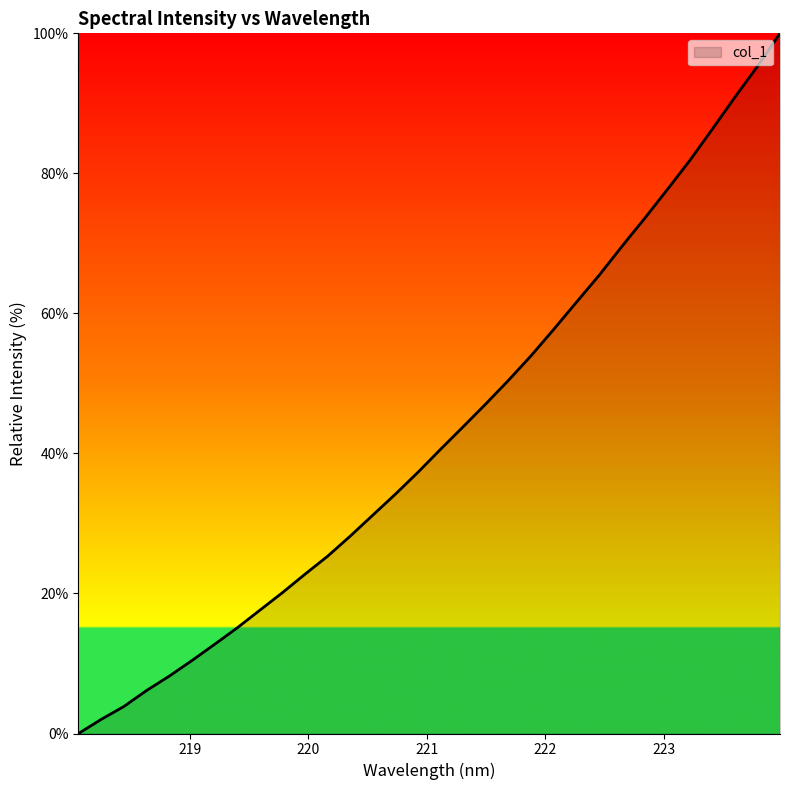

What is the maximum value shown in the chart?

100.0